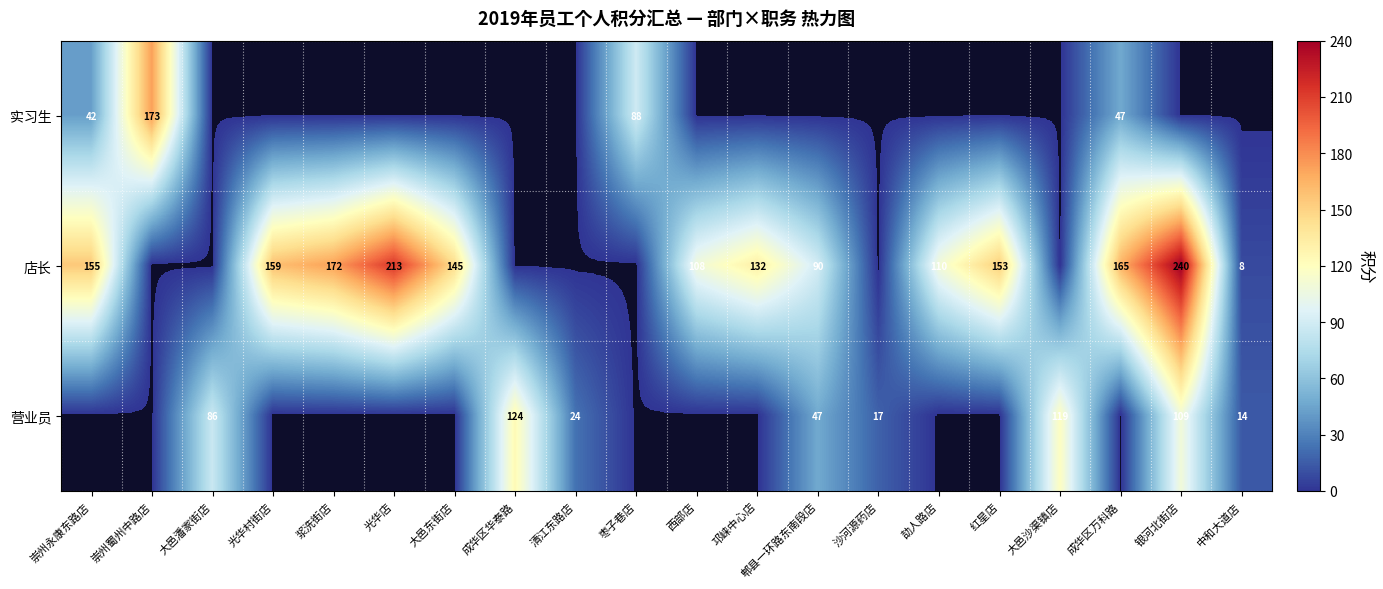

True or false: 实习生 has a value of 88 at 枣子巷店.

True